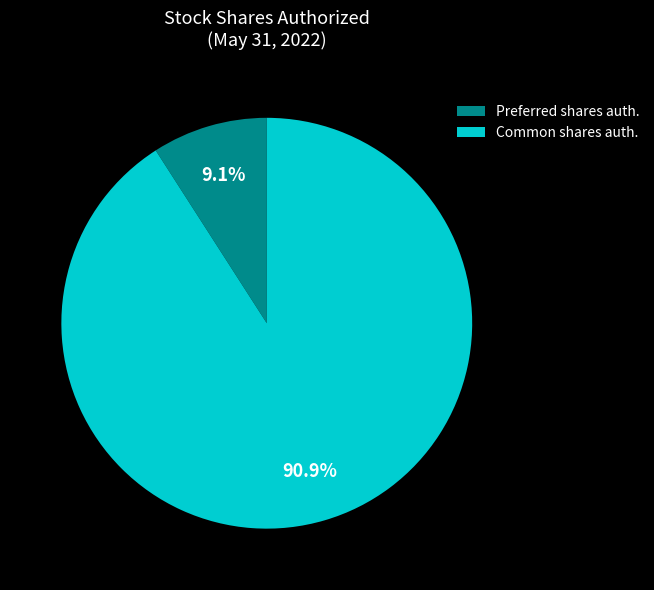

Which category accounts for the majority?

Common shares auth.